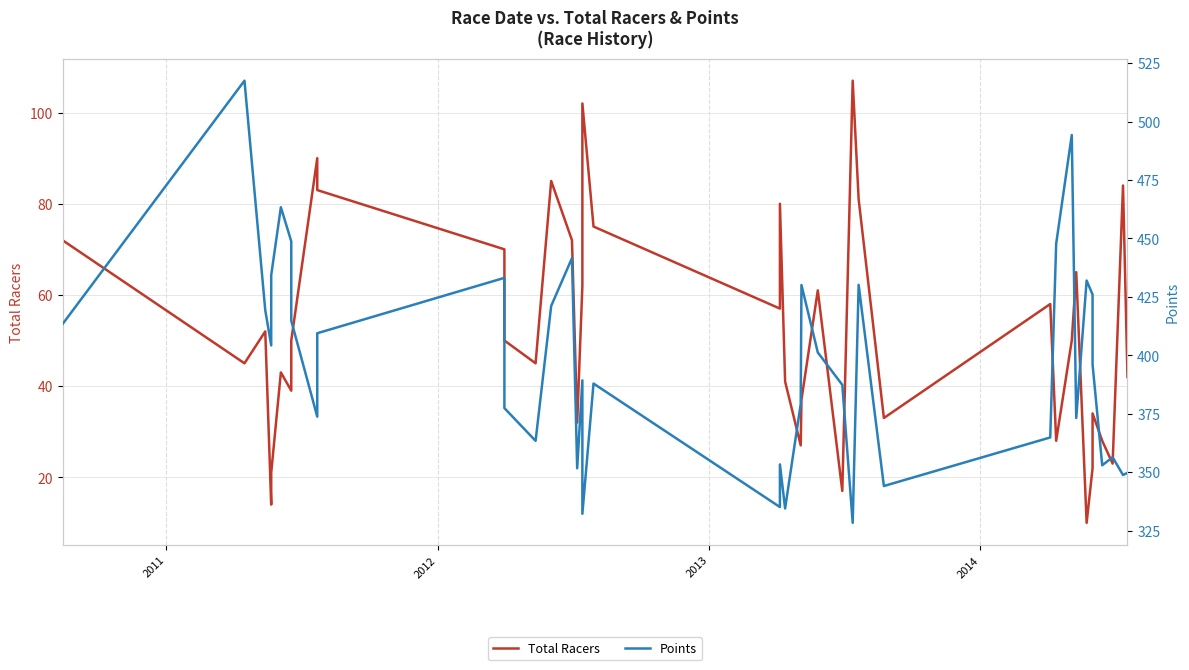

What are all the series names shown in the legend?

Total Racers, Points